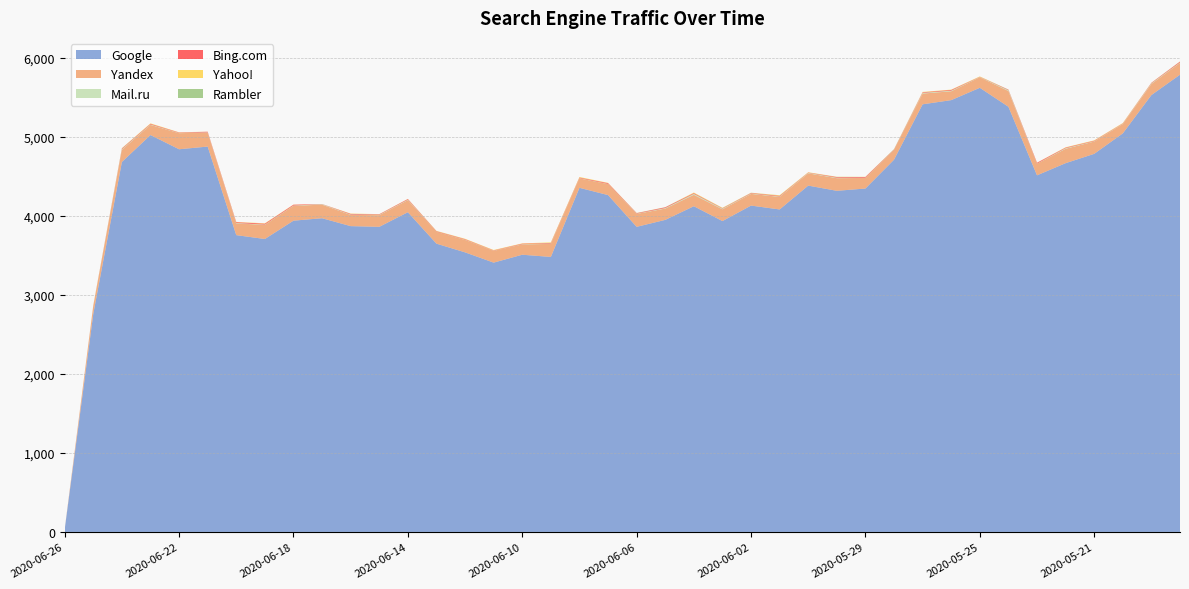

Reading left to right, transcribe all the data shown in this chart.

Google: 2020-06-26=31	2020-06-25=2761	2020-06-24=4683	2020-06-23=5024	2020-06-22=4844	2020-06-21=4878	2020-06-20=3757	2020-06-19=3708	2020-06-18=3940	2020-06-17=3971	2020-06-16=3871	2020-06-15=3862	2020-06-14=4047	2020-06-13=3649	2020-06-12=3539	2020-06-11=3409	2020-06-10=3509	2020-06-09=3481	2020-06-08=4356	2020-06-07=4264	2020-06-06=3862	2020-06-05=3950	2020-06-04=4123	2020-06-03=3935	2020-06-02=4131	2020-06-01=4082	2020-05-31=4384	2020-05-30=4318	2020-05-29=4347	2020-05-28=4712	2020-05-27=5413	2020-05-26=5466	2020-05-25=5622	2020-05-24=5382	2020-05-23=4514	2020-05-22=4668	2020-05-21=4786	2020-05-20=5045	2020-05-19=5530	2020-05-18=5788
Yandex: 2020-06-26=3	2020-06-25=101	2020-06-24=154	2020-06-23=128	2020-06-22=204	2020-06-21=176	2020-06-20=149	2020-06-19=179	2020-06-18=188	2020-06-17=172	2020-06-16=142	2020-06-15=148	2020-06-14=153	2020-06-13=150	2020-06-12=158	2020-06-11=149	2020-06-10=131	2020-06-09=165	2020-06-08=120	2020-06-07=140	2020-06-06=164	2020-06-05=143	2020-06-04=144	2020-06-03=149	2020-06-02=148	2020-06-01=159	2020-05-31=155	2020-05-30=160	2020-05-29=134	2020-05-28=121	2020-05-27=136	2020-05-26=112	2020-05-25=133	2020-05-24=199	2020-05-23=147	2020-05-22=182	2020-05-21=156	2020-05-20=118	2020-05-19=141	2020-05-18=149
Mail.ru: 2020-06-26=0	2020-06-25=4	2020-06-24=8	2020-06-23=6	2020-06-22=3	2020-06-21=4	2020-06-20=5	2020-06-19=4	2020-06-18=4	2020-06-17=6	2020-06-16=5	2020-06-15=5	2020-06-14=6	2020-06-13=1	2020-06-12=3	2020-06-11=2	2020-06-10=3	2020-06-09=5	2020-06-08=3	2020-06-07=2	2020-06-06=3	2020-06-05=7	2020-06-04=13	2020-06-03=8	2020-06-02=5	2020-06-01=5	2020-05-31=6	2020-05-30=6	2020-05-29=3	2020-05-28=2	2020-05-27=9	2020-05-26=8	2020-05-25=3	2020-05-24=11	2020-05-23=2	2020-05-22=8	2020-05-21=4	2020-05-20=4	2020-05-19=8	2020-05-18=6
Bing.com: 2020-06-26=0	2020-06-25=2	2020-06-24=8	2020-06-23=8	2020-06-22=5	2020-06-21=8	2020-06-20=10	2020-06-19=11	2020-06-18=10	2020-06-17=2	2020-06-16=8	2020-06-15=6	2020-06-14=8	2020-06-13=6	2020-06-12=6	2020-06-11=4	2020-06-10=6	2020-06-09=7	2020-06-08=7	2020-06-07=9	2020-06-06=6	2020-06-05=9	2020-06-04=9	2020-06-03=5	2020-06-02=6	2020-06-01=8	2020-05-31=4	2020-05-30=8	2020-05-29=9	2020-05-28=5	2020-05-27=7	2020-05-26=9	2020-05-25=3	2020-05-24=6	2020-05-23=10	2020-05-22=7	2020-05-21=6	2020-05-20=4	2020-05-19=6	2020-05-18=10
Yahoo!: 2020-06-26=0	2020-06-25=2	2020-06-24=4	2020-06-23=6	2020-06-22=3	2020-06-21=1	2020-06-20=3	2020-06-19=5	2020-06-18=2	2020-06-17=0	2020-06-16=4	2020-06-15=2	2020-06-14=2	2020-06-13=4	2020-06-12=5	2020-06-11=5	2020-06-10=4	2020-06-09=7	2020-06-08=7	2020-06-07=4	2020-06-06=2	2020-06-05=1	2020-06-04=7	2020-06-03=5	2020-06-02=3	2020-06-01=7	2020-05-31=4	2020-05-30=3	2020-05-29=2	2020-05-28=3	2020-05-27=5	2020-05-26=4	2020-05-25=5	2020-05-24=1	2020-05-23=2	2020-05-22=4	2020-05-21=5	2020-05-20=5	2020-05-19=2	2020-05-18=2
Rambler: 2020-06-26=0	2020-06-25=0	2020-06-24=1	2020-06-23=0	2020-06-22=0	2020-06-21=0	2020-06-20=0	2020-06-19=0	2020-06-18=0	2020-06-17=0	2020-06-16=0	2020-06-15=0	2020-06-14=0	2020-06-13=1	2020-06-12=0	2020-06-11=0	2020-06-10=0	2020-06-09=0	2020-06-08=0	2020-06-07=0	2020-06-06=1	2020-06-05=1	2020-06-04=0	2020-06-03=1	2020-06-02=1	2020-06-01=1	2020-05-31=0	2020-05-30=1	2020-05-29=0	2020-05-28=3	2020-05-27=0	2020-05-26=0	2020-05-25=0	2020-05-24=1	2020-05-23=0	2020-05-22=0	2020-05-21=0	2020-05-20=0	2020-05-19=0	2020-05-18=1